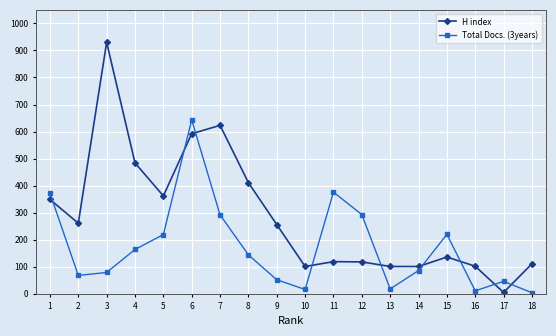

The value of H index at 10 is 61. True or false?

False